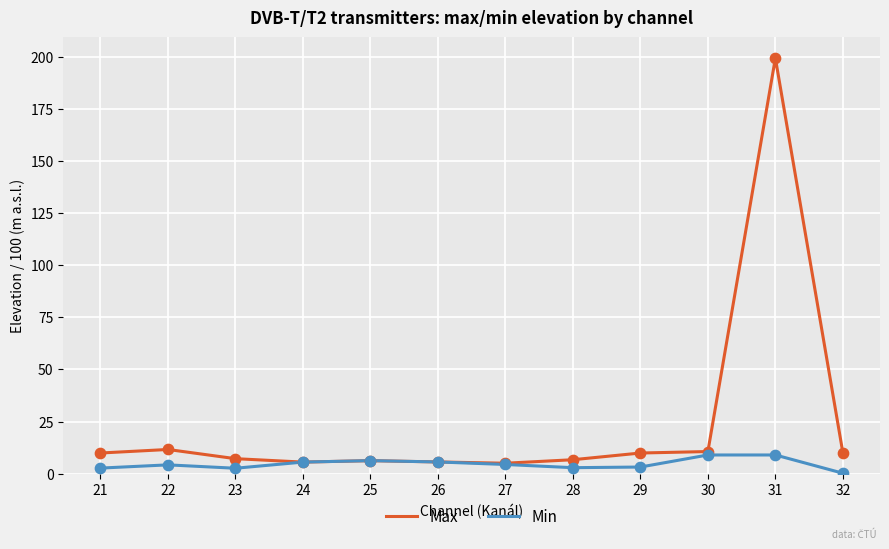

Is the value of Max at 22 greater than the value of Min at 28?

Yes